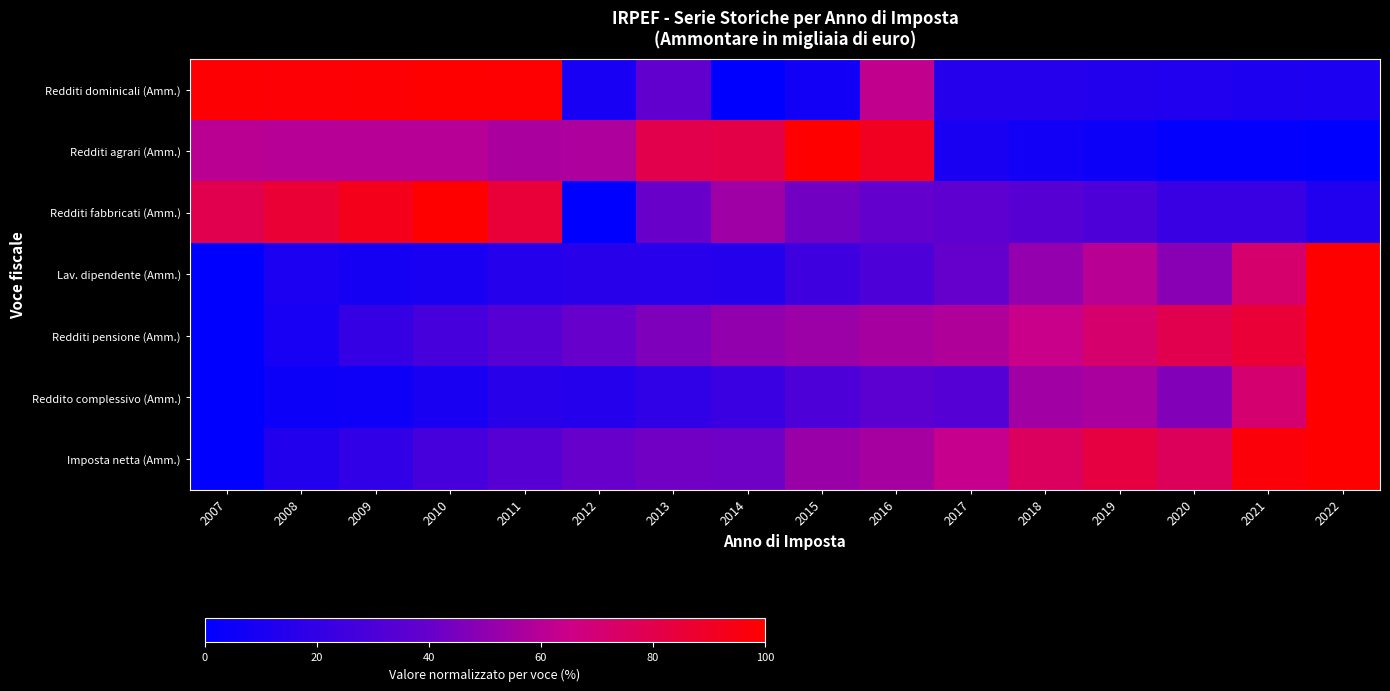

Which has a higher value, 2018 or 2015?

2018